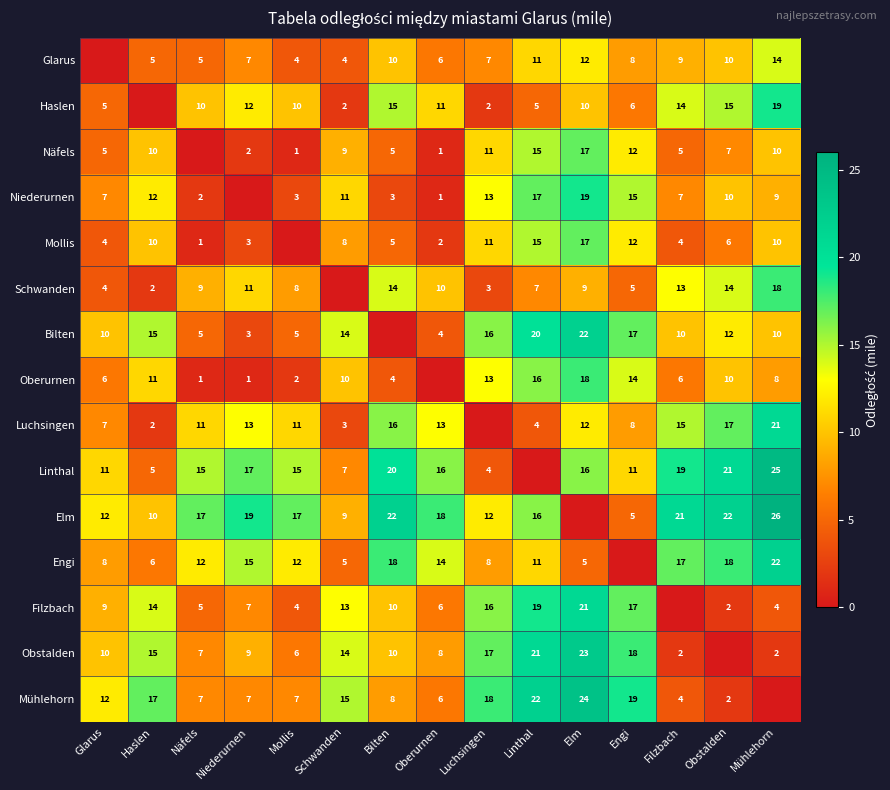

What is the sum of the Linthal values at Schwanden and Niederurnen?

24